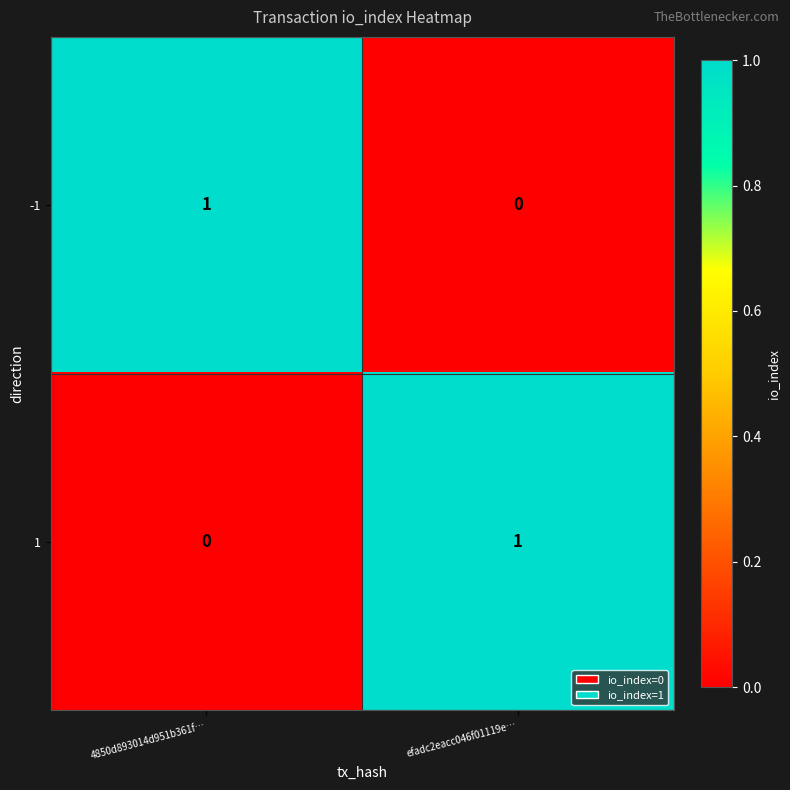

At which label does -1 reach its peak?

4850d893014d951b361f…